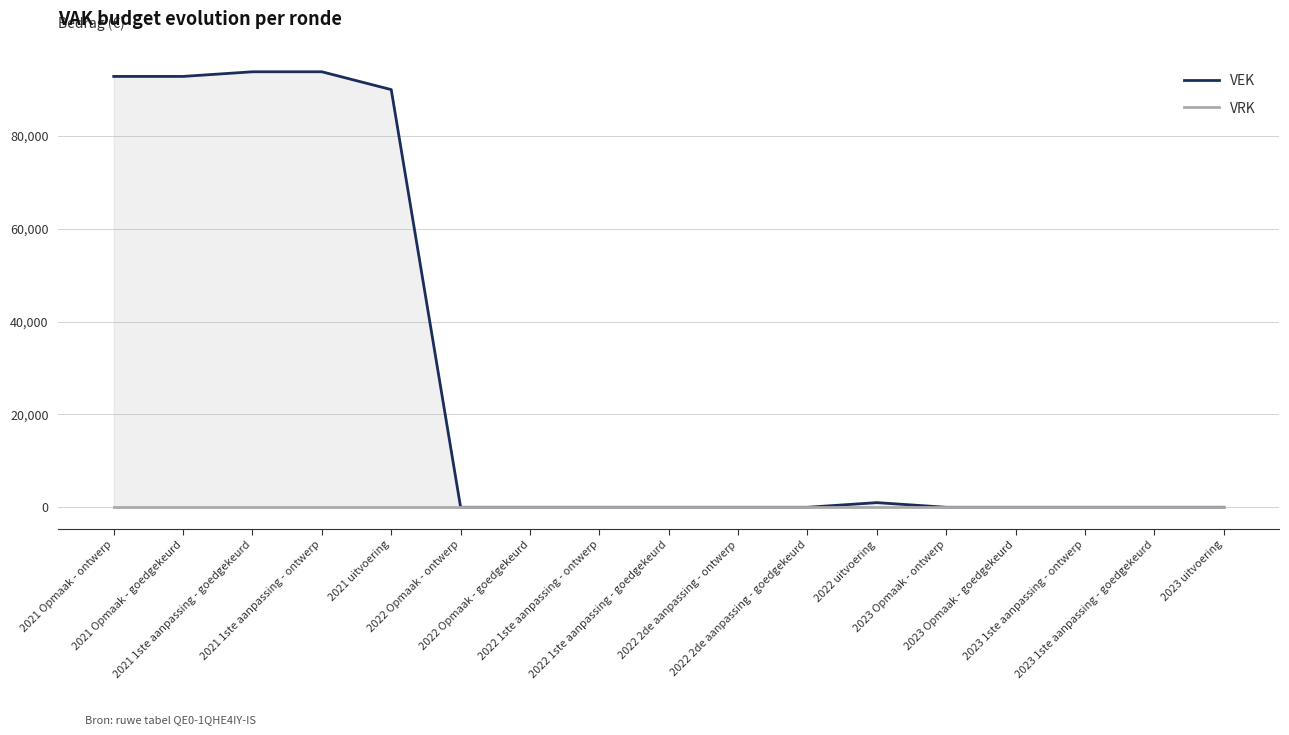

At which category is the sum across all series the highest?

2021 1ste aanpassing - goedgekeurd